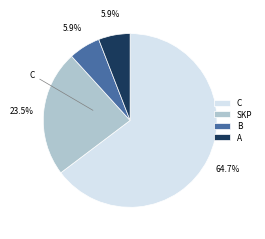

Is the sum of B and SKP greater than half?

No